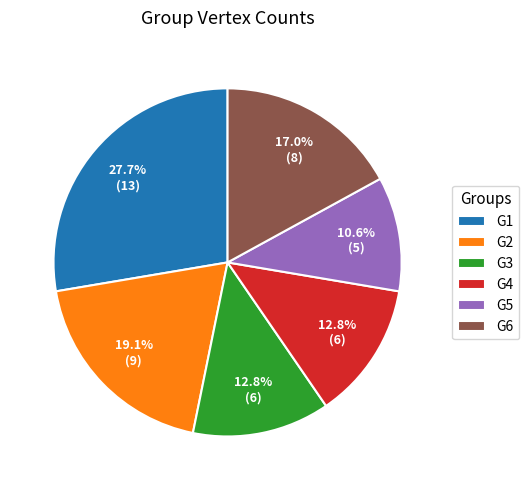

How many segments does this pie chart have?

6